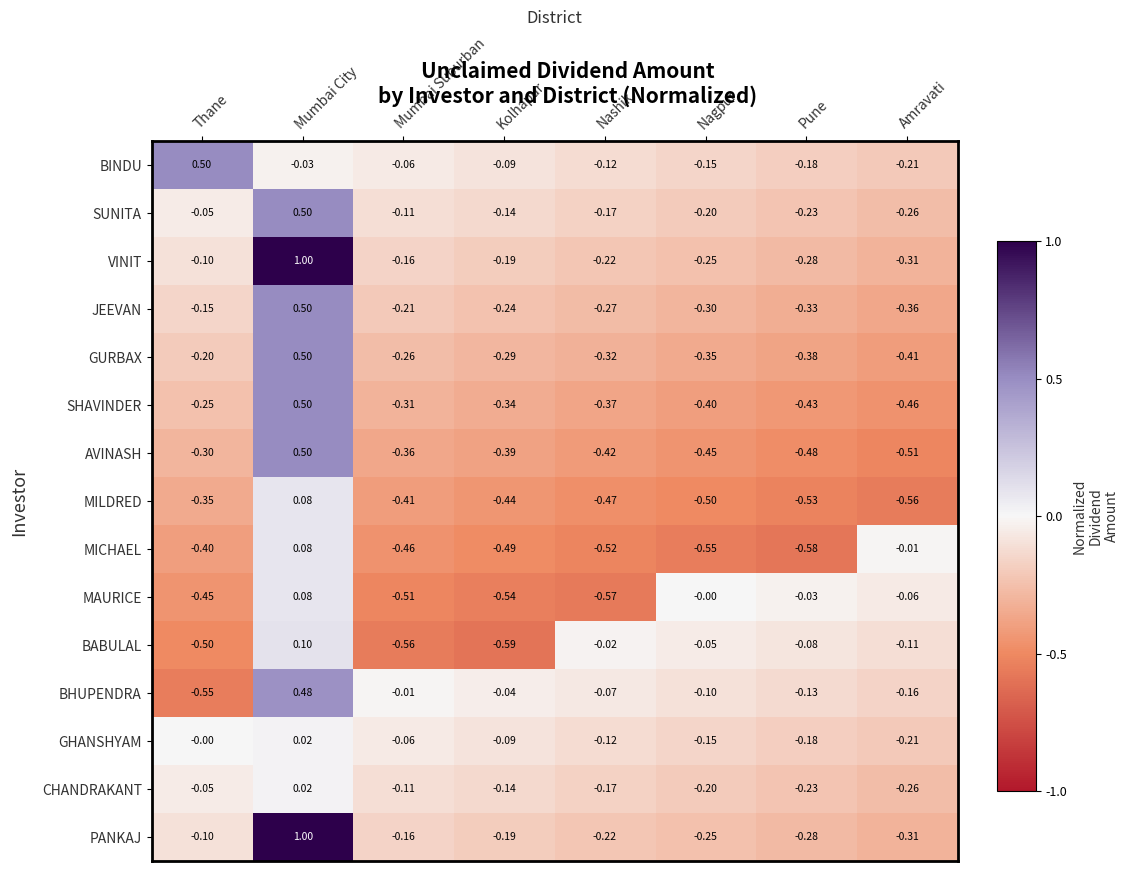

Where is MICHAEL nearest to the value 0?

Amravati